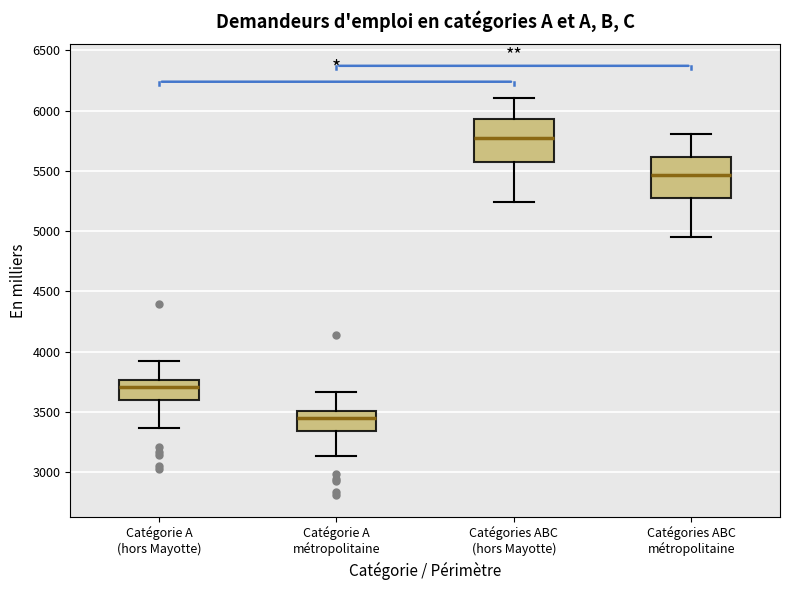

Where does the median line of the box for Catégories ABC métropolitaine sit on the y-axis? The values are not printed on the chart, so give them approximately, as read against the axis.

5450